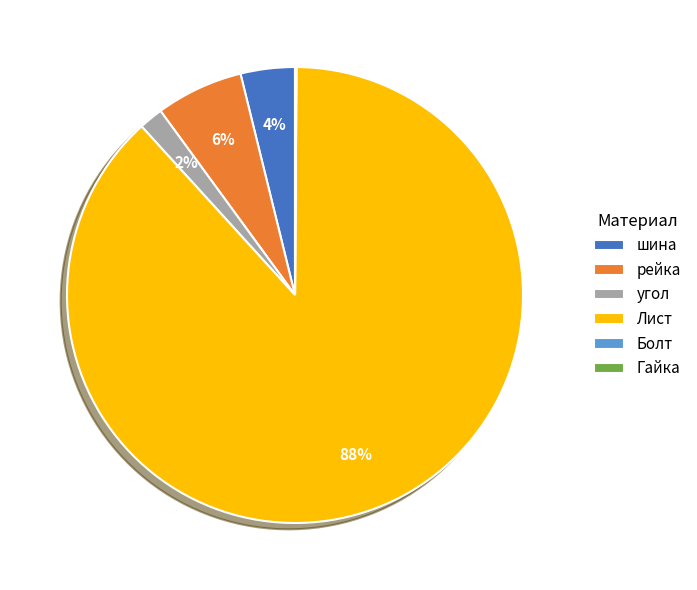

Is it true that угол is 13% of the pie?

False